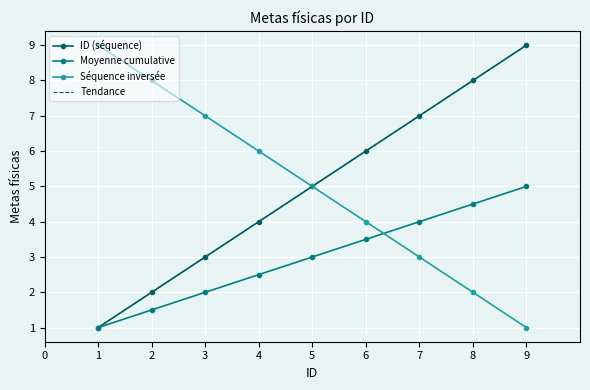

Where is Tendance nearest to the value 5?

5